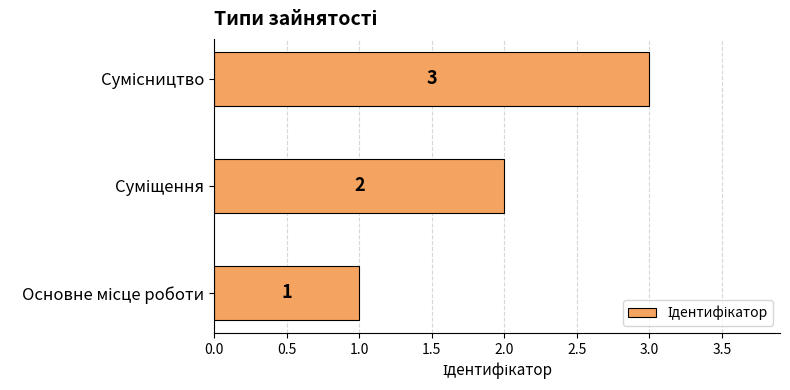

How many values are below 2?

1